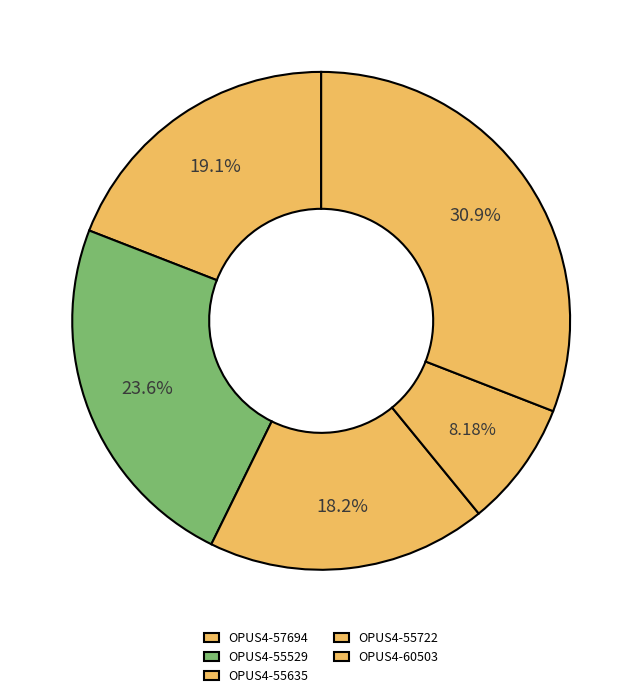

To the nearest percent, what is the difference between the largest and smallest slice percentages?

23%